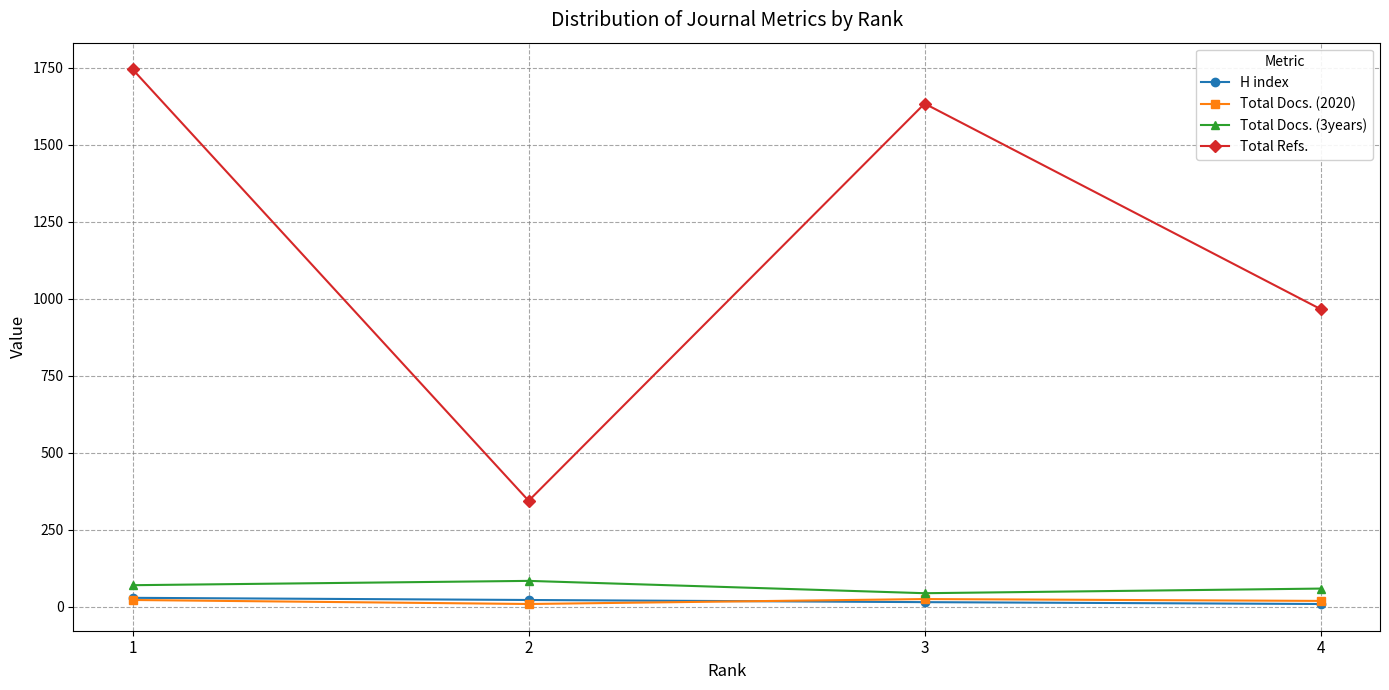

At which category does Total Refs. reach its first local valley?

2